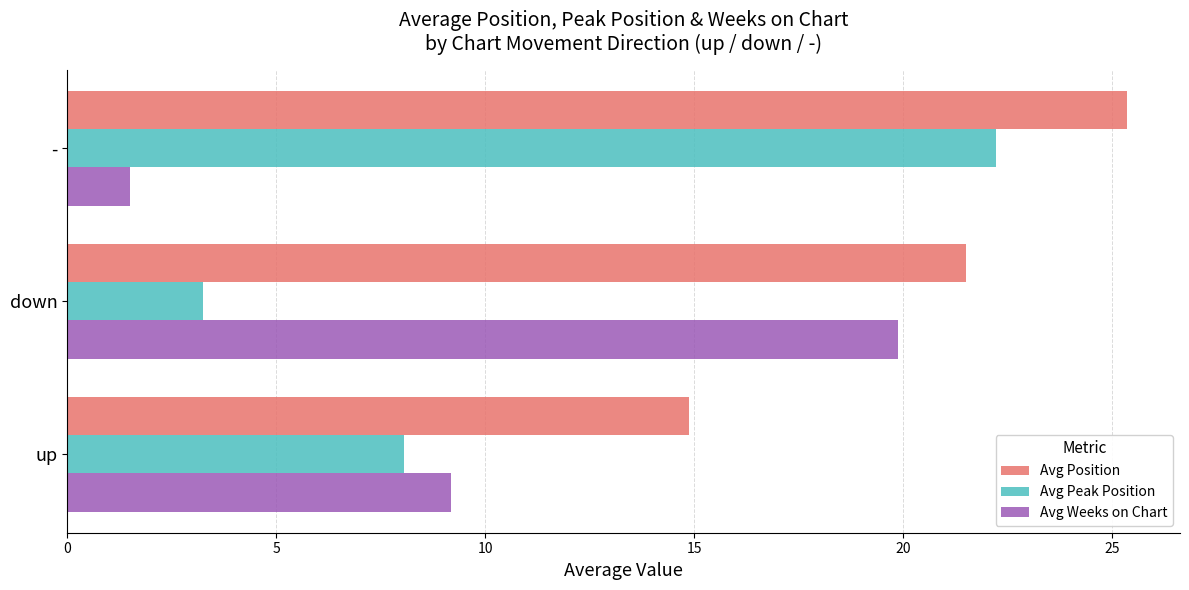

At which label is Avg Weeks on Chart closest to 10?

up